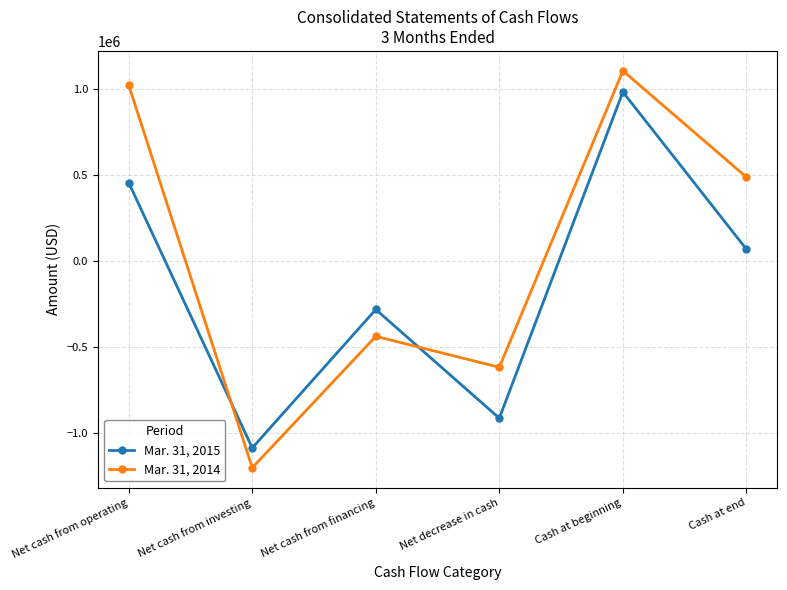

What is the value of the Mar. 31, 2014 point at the 3rd from the left?

-439340